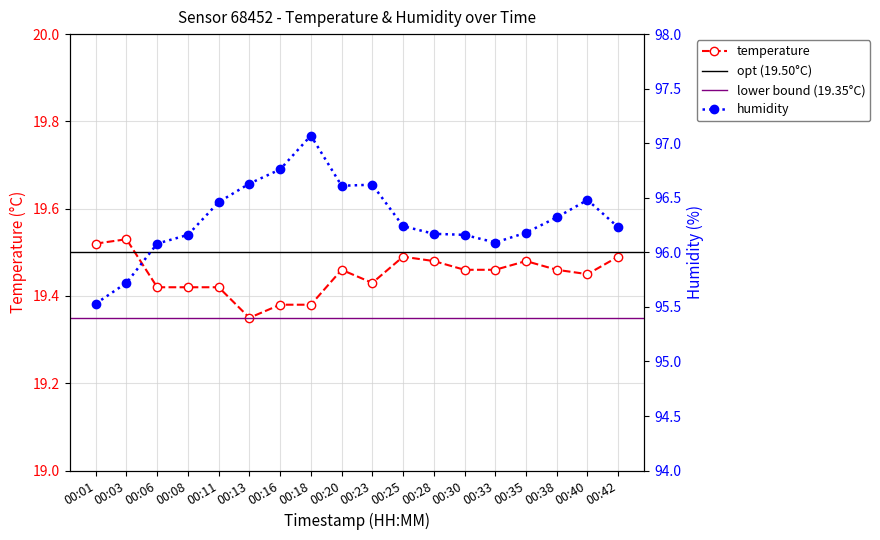

True or false: temperature and humidity intersect in this chart.

False